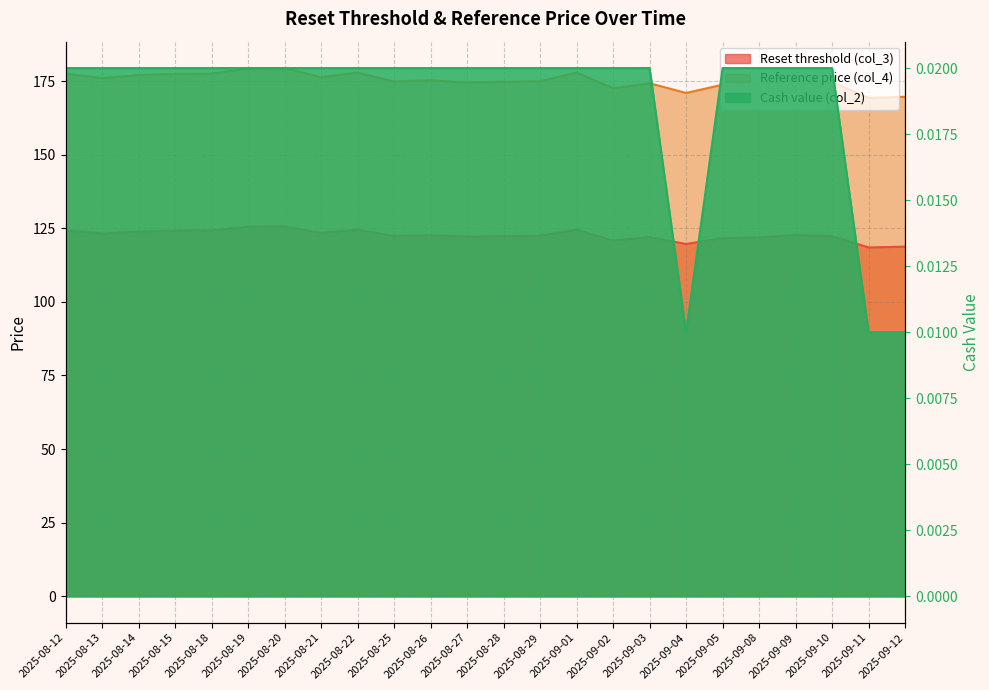

Count the Cash value (col_2) values in the range 0 to 1.

24